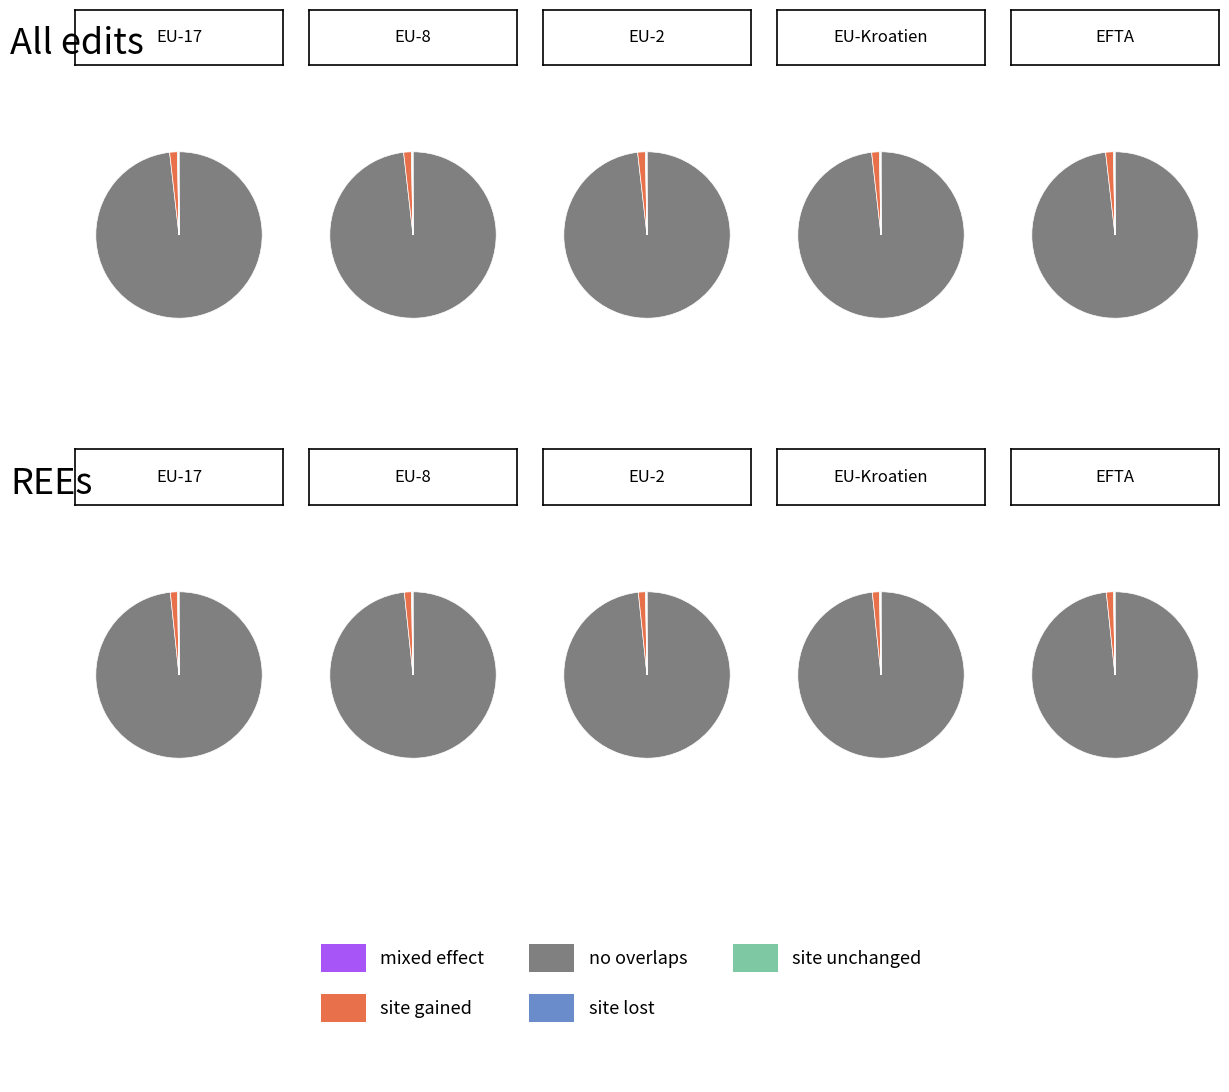

Count the number of slices in the pie.

5